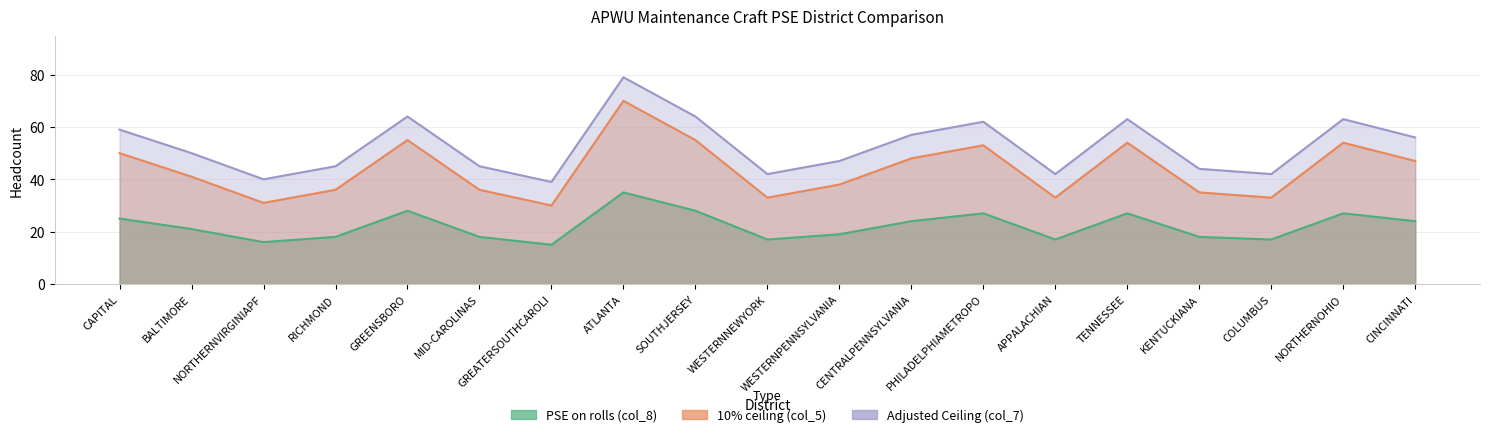

What are all the series names shown in the legend?

PSE on rolls (col_8), 10% ceiling (col_5), Adjusted Ceiling (col_7)